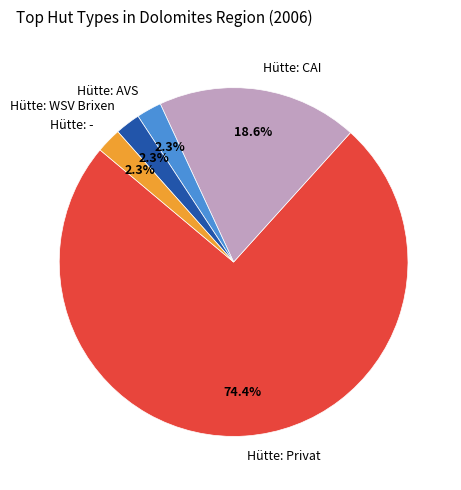

Which slice represents more than half of the pie?

Hütte: Privat